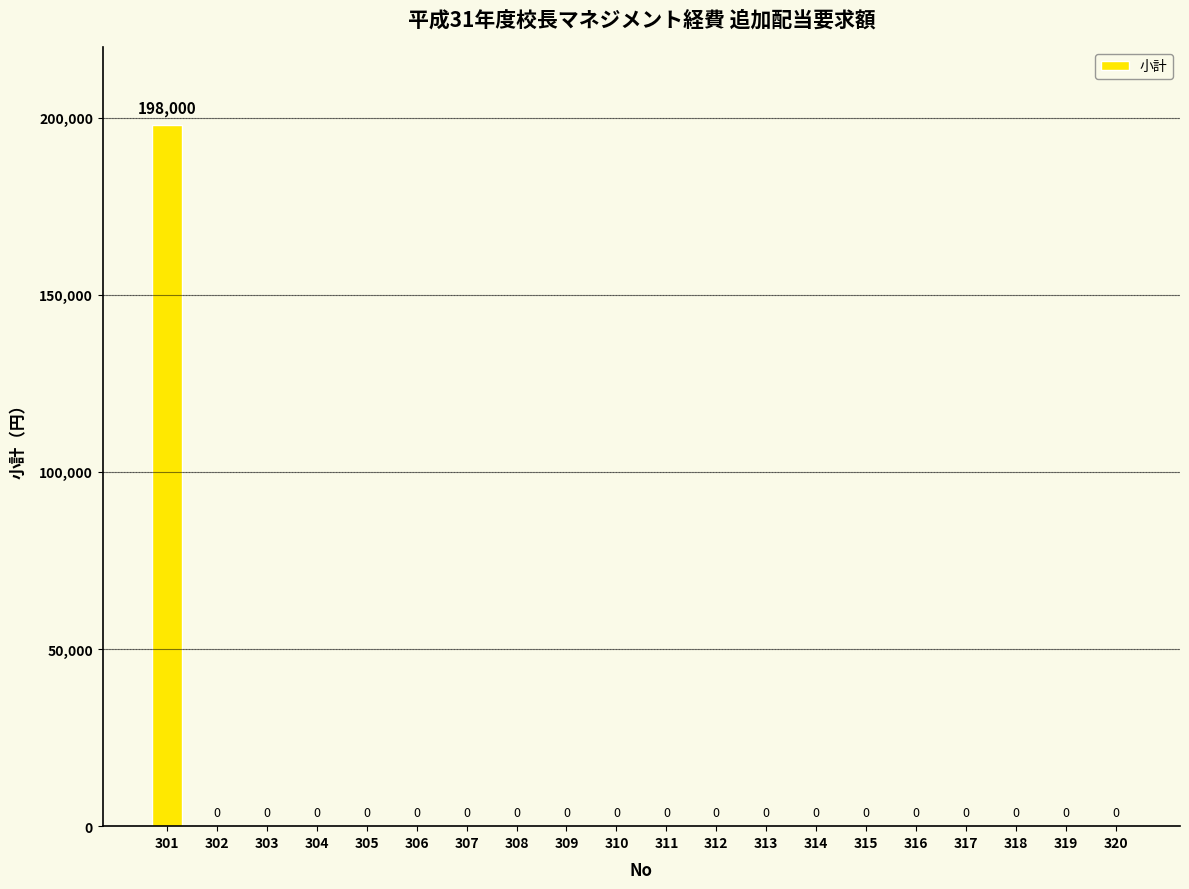

Reading left to right, transcribe all the data shown in this chart.

301=198000	302=0	303=0	304=0	305=0	306=0	307=0	308=0	309=0	310=0	311=0	312=0	313=0	314=0	315=0	316=0	317=0	318=0	319=0	320=0